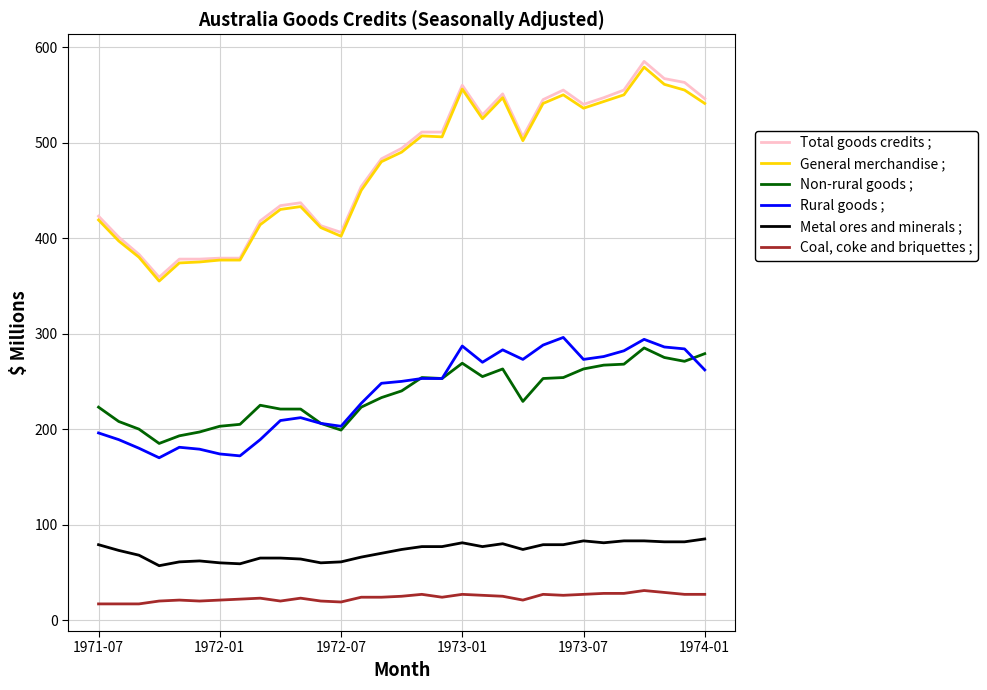

True or false: Rural goods ; and General merchandise ; cross at least once.

False